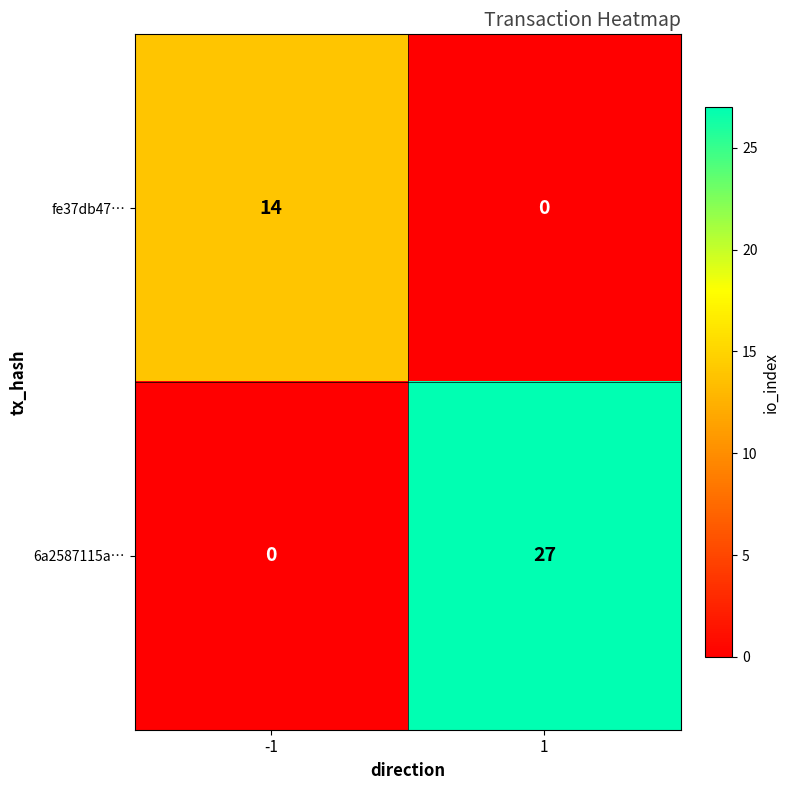

At which category is the sum across all series the highest?

1